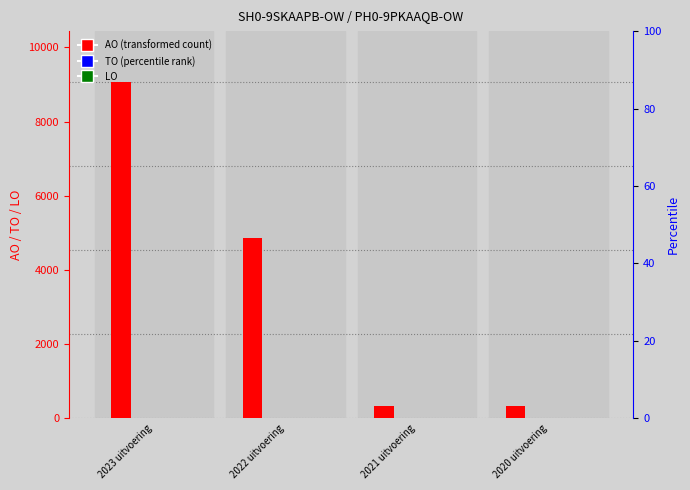

Rank the series at 2020 uitvoering from highest to lowest value.

AO, TO, LO